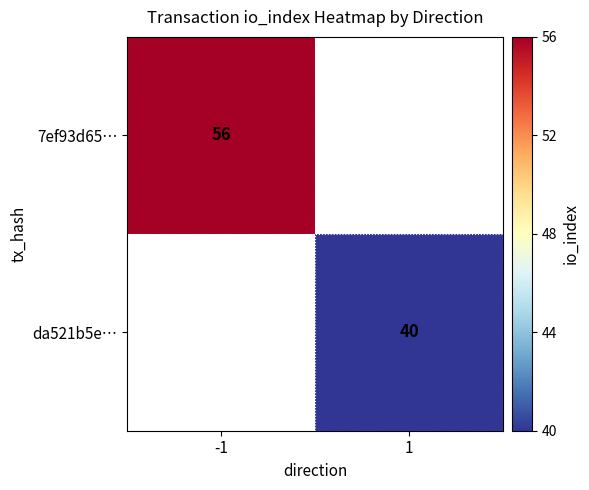

At how many categories does at least one series exceed 53?

1